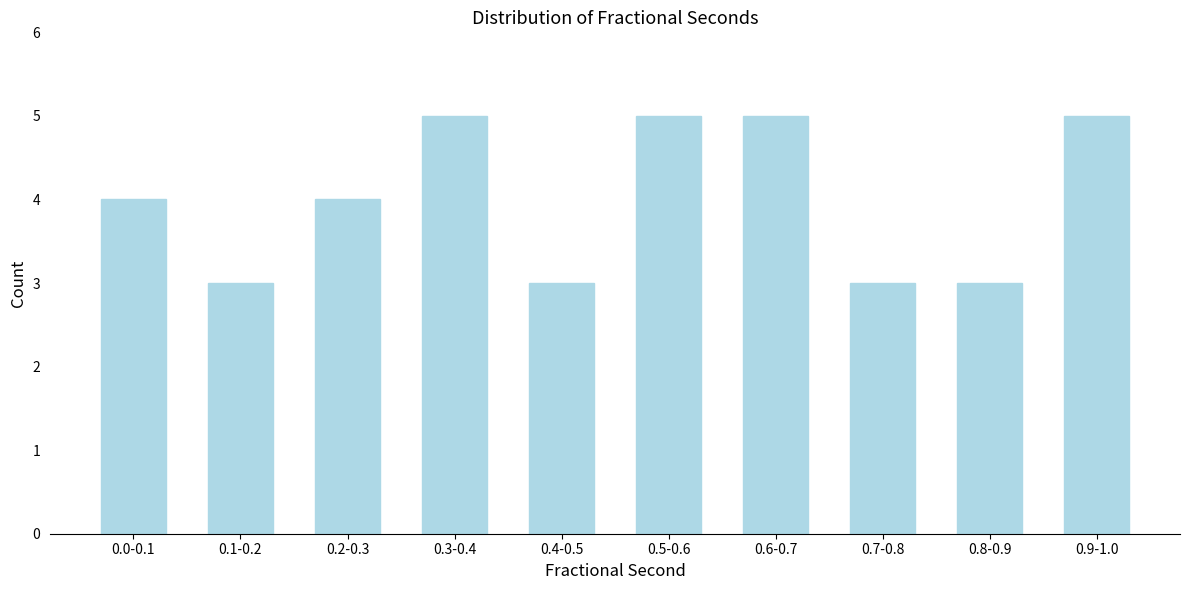

Reading right to left, transcribe all the data shown in this chart.

0.9-1.0=5	0.8-0.9=3	0.7-0.8=3	0.6-0.7=5	0.5-0.6=5	0.4-0.5=3	0.3-0.4=5	0.2-0.3=4	0.1-0.2=3	0.0-0.1=4